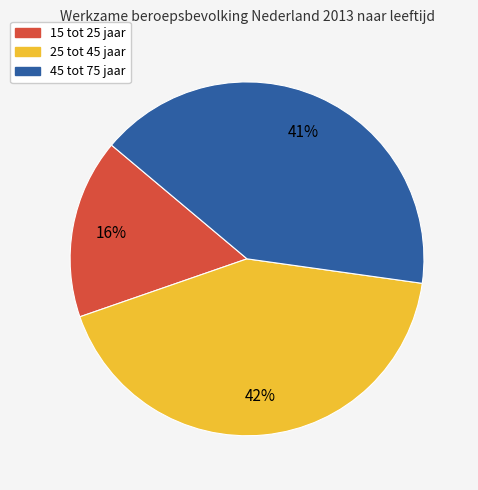

The 15 tot 25 jaar slice represents 16% of the pie. True or false?

True